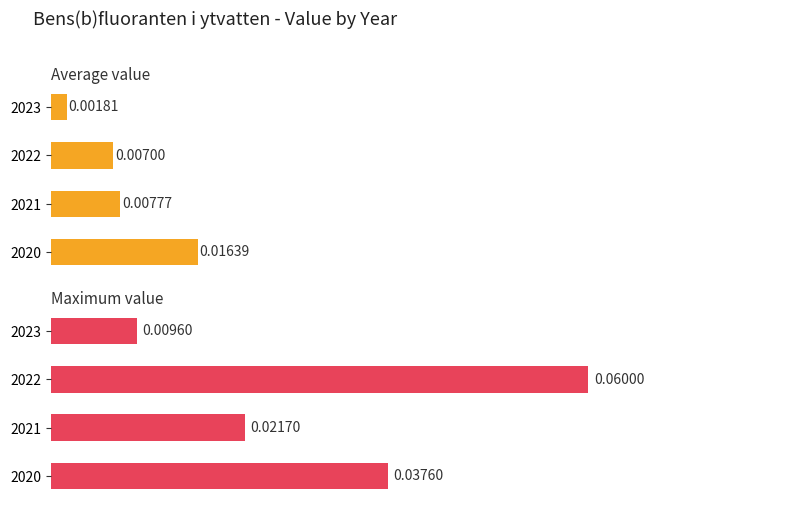

True or false: Maximum value has a value of 0.0 at 2023.

False